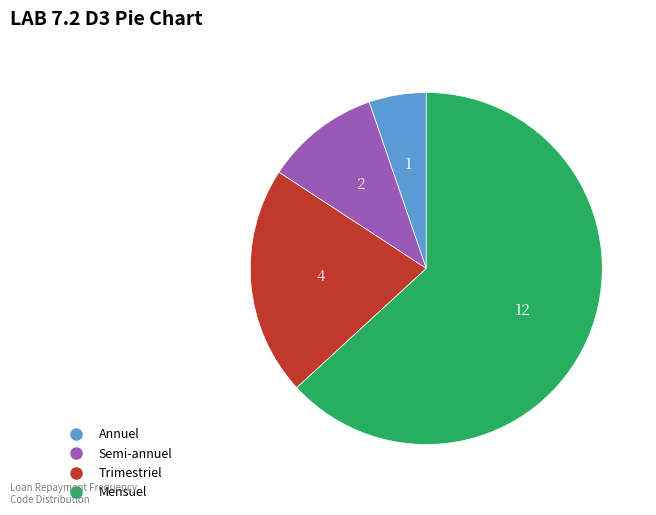

How many slices are in this pie chart?

4